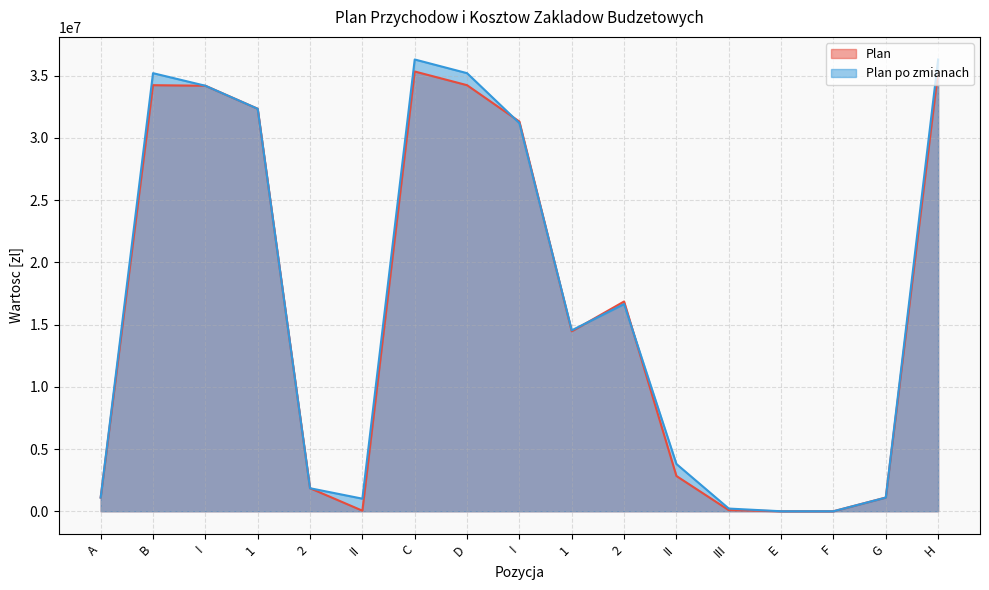

At which category does the chart reach its peak across all series?

C